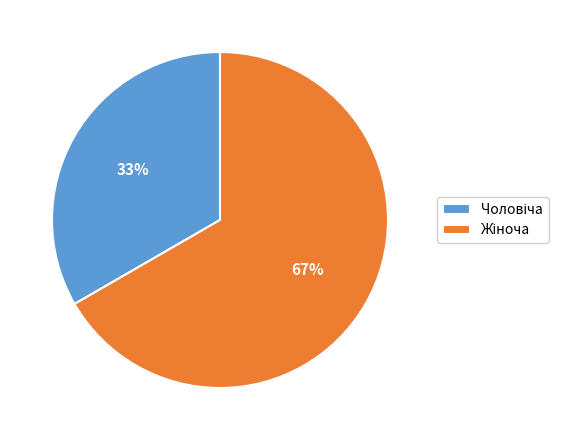

To the nearest percent, what is the average slice percentage?

50%